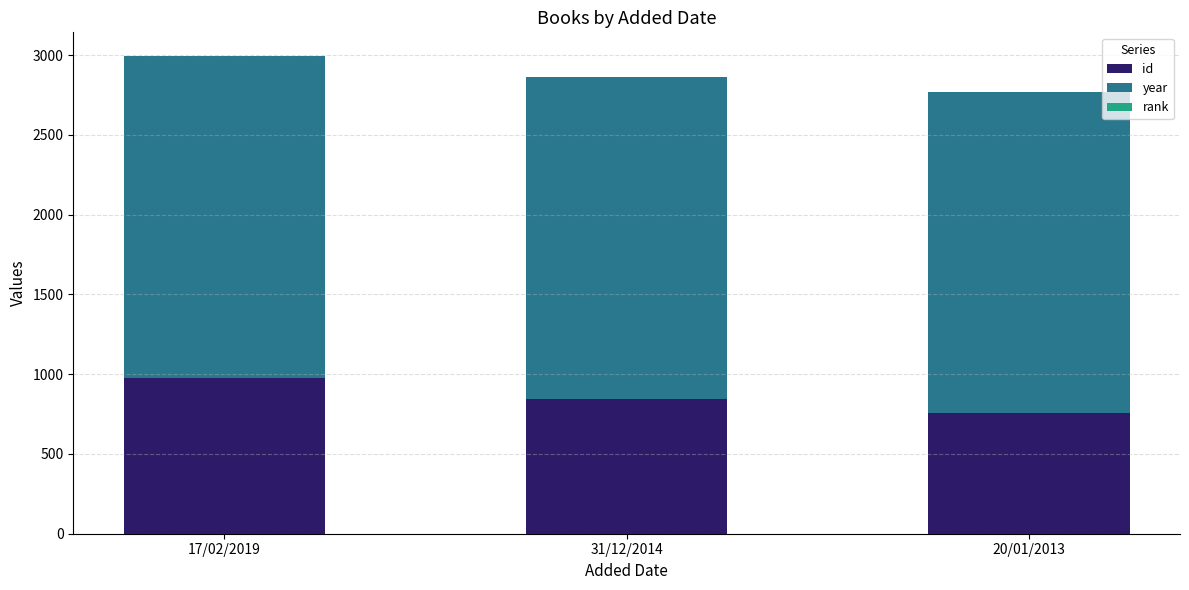

The id series shows 754 at 20/01/2013. True or false?

True